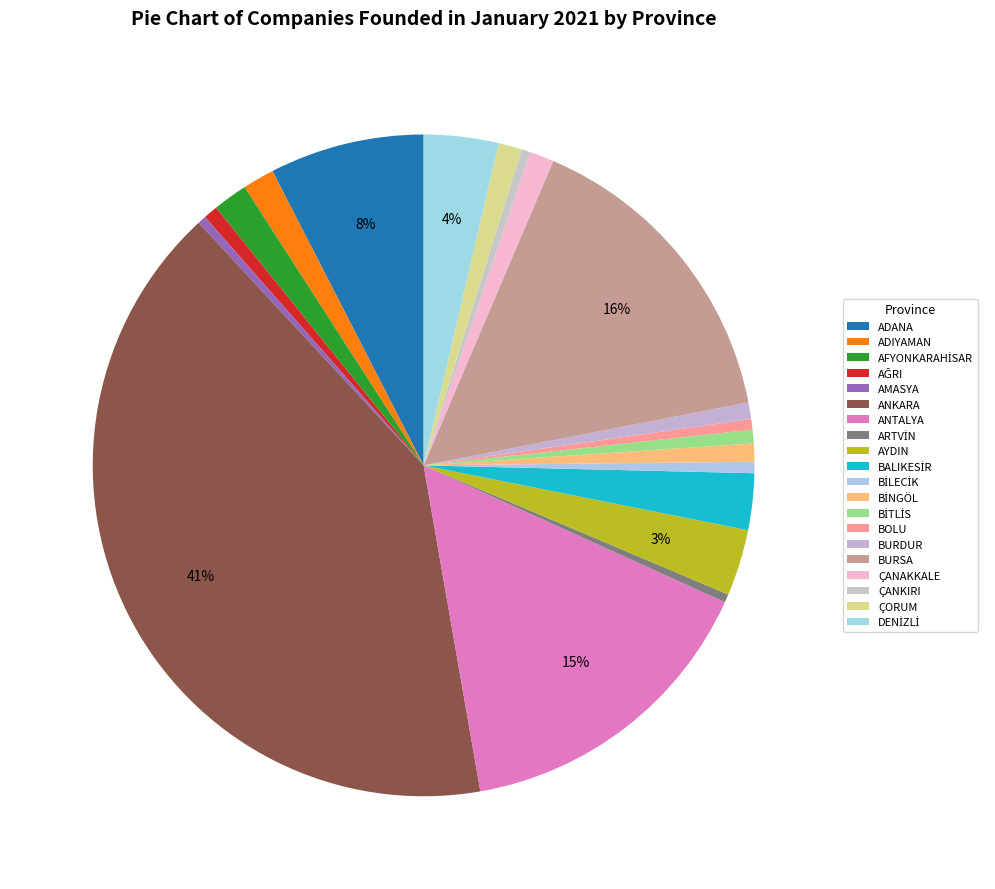

True or false: BİLECİK accounts for 1% of the total.

True